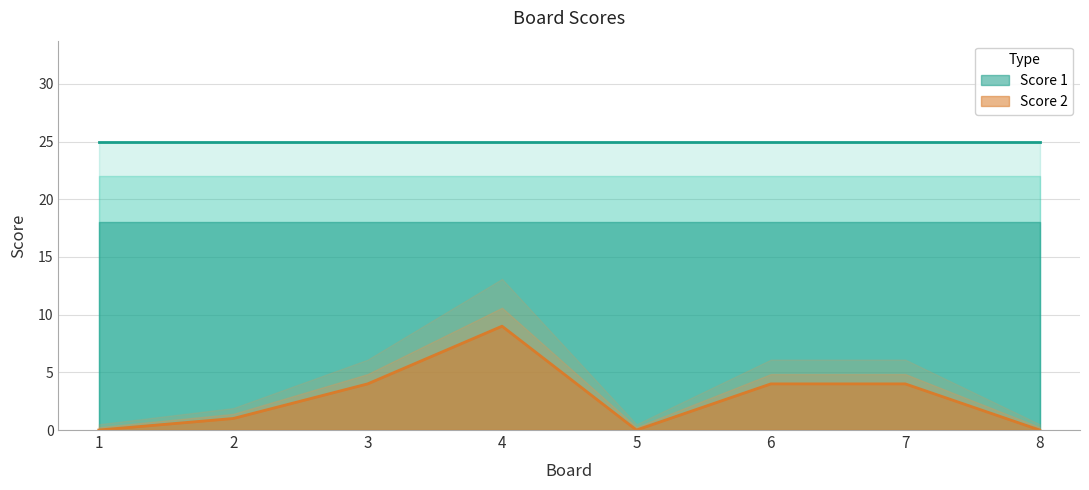

True or false: there are more than 2 points higher than both neighbors.

False